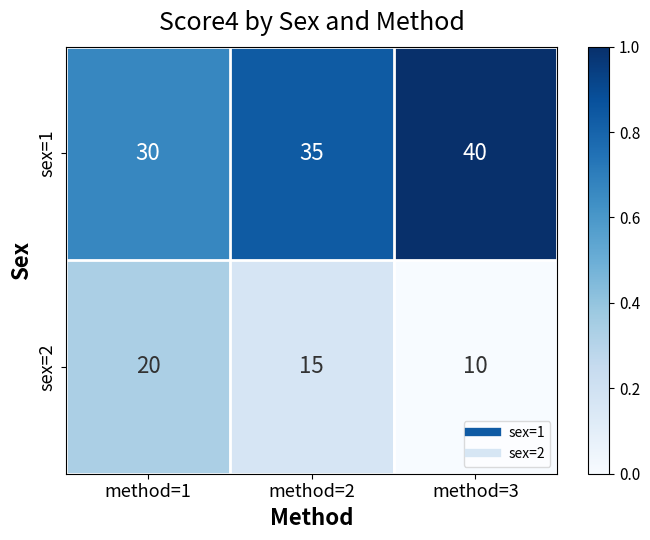

What is the difference between the sex=2 values at method=3 and method=1?

10